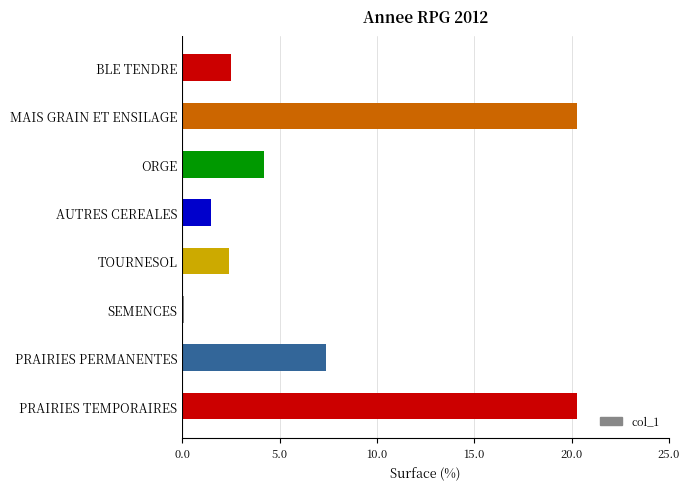

What is the maximum value shown in the chart?

20.3